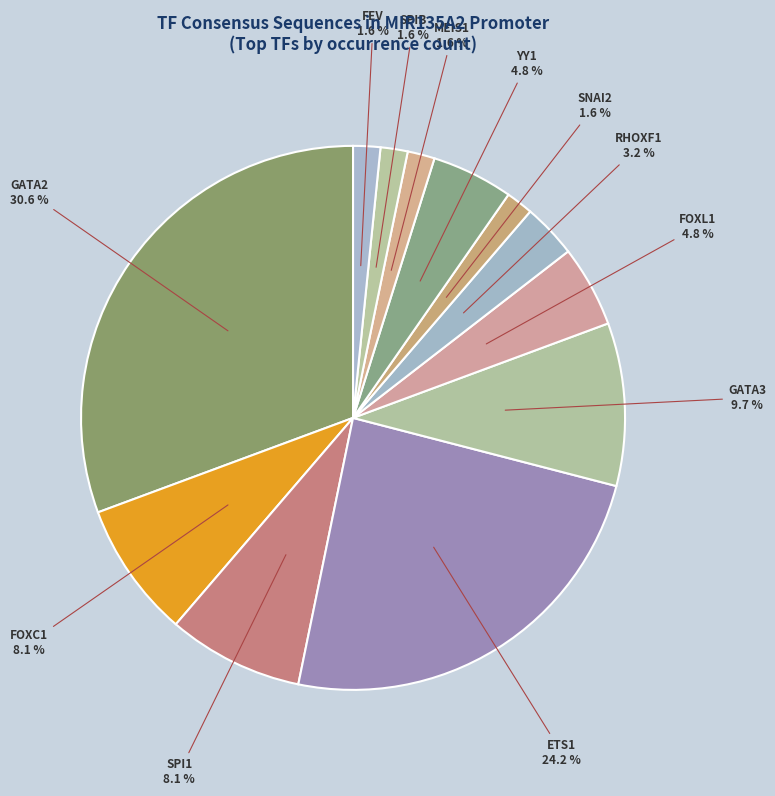

To the nearest percent, what percentage of the pie is RHOXF1?

3%